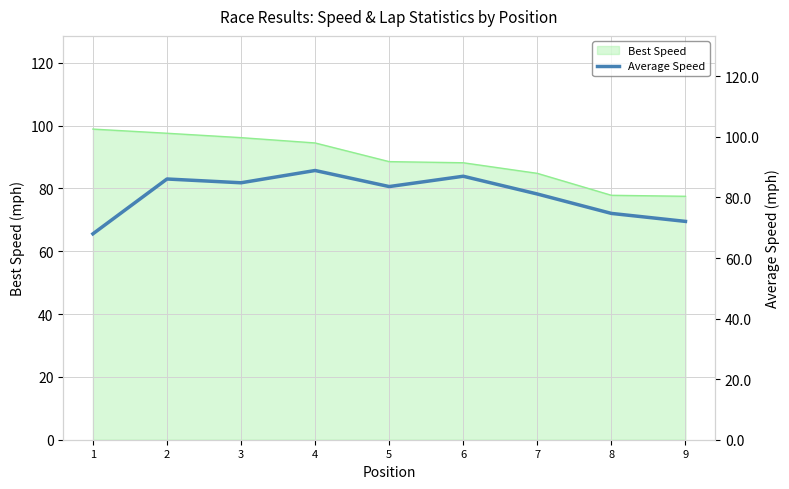

What is the maximum value for Best Speed?

98.9